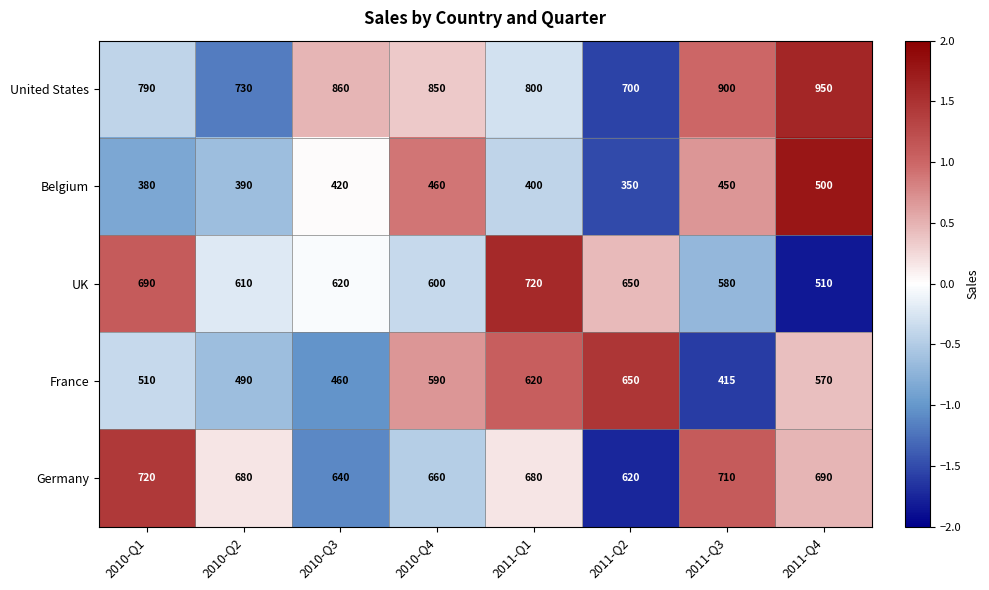

What is the difference between the highest and lowest values at 2010-Q2?

340